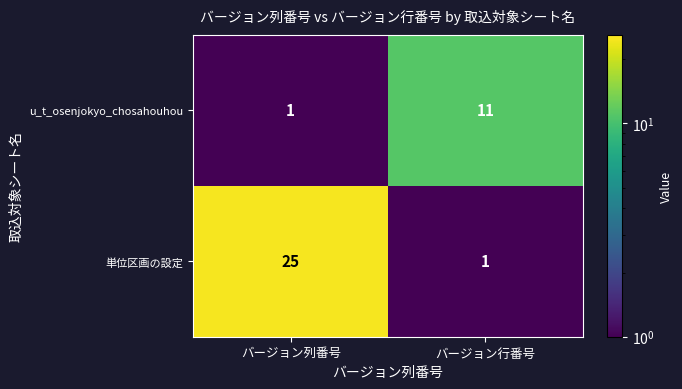

What is the spread (max minus min) of values at バージョン列番号?

24